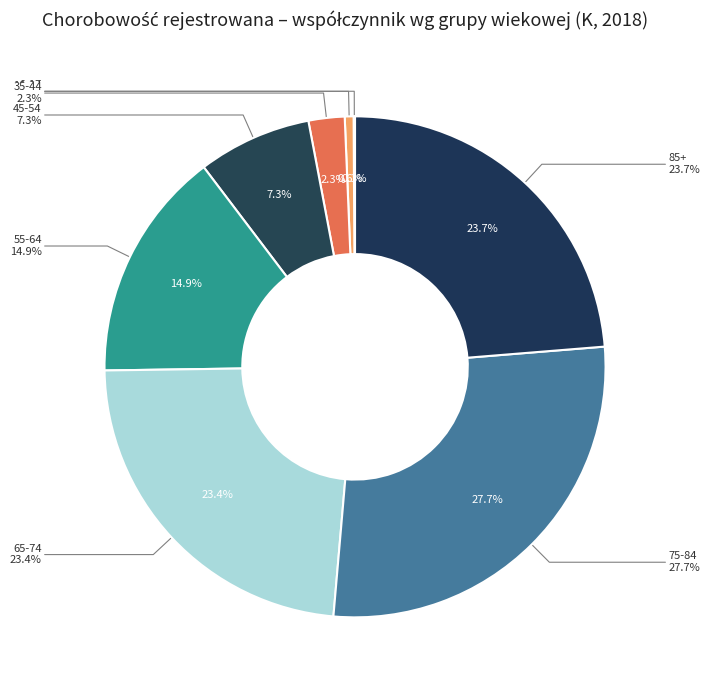

Is there any slice that represents more than half of the pie?

No